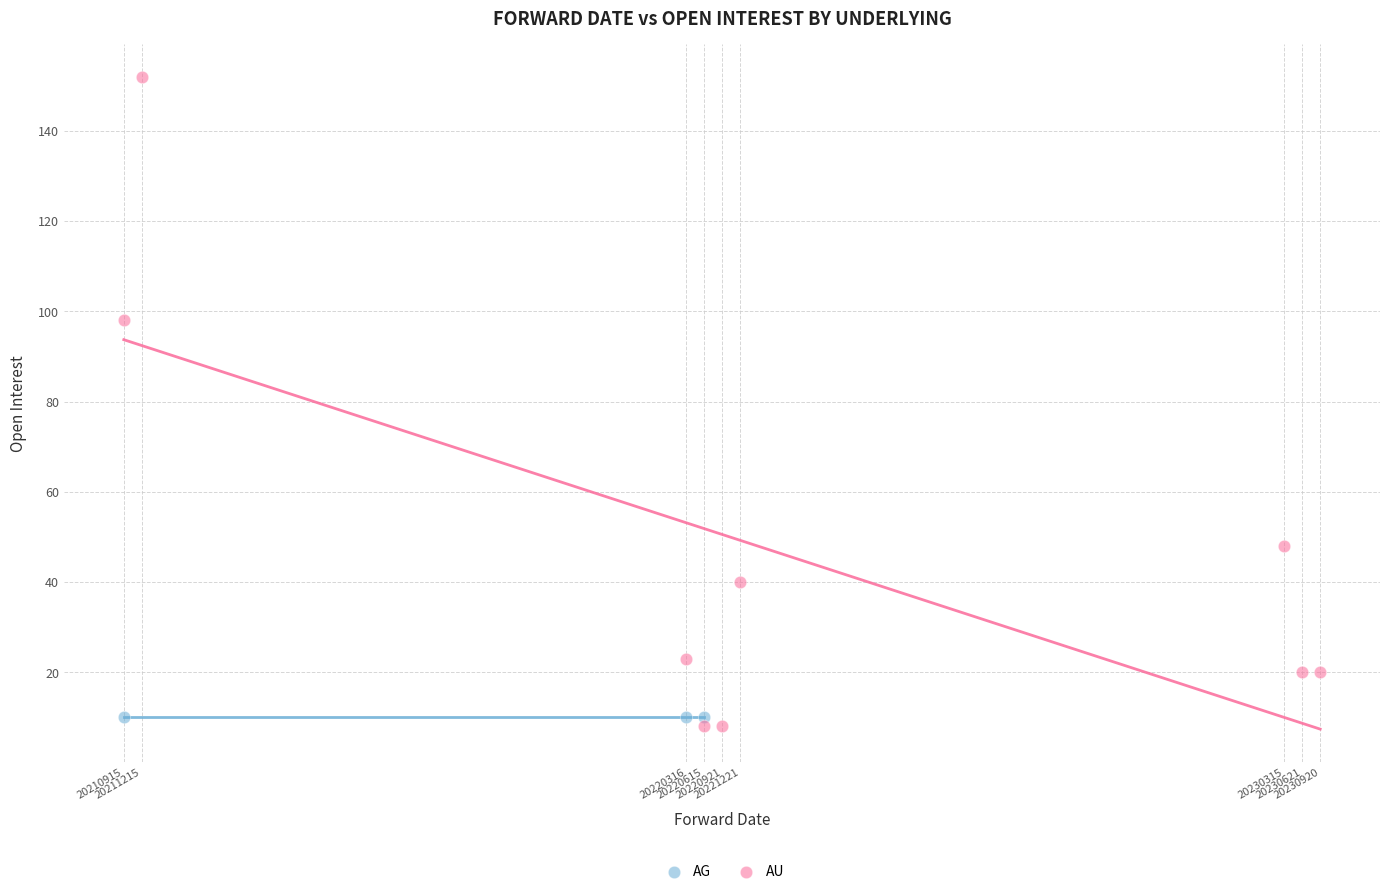

Which series reaches the maximum Y coordinate?

AU